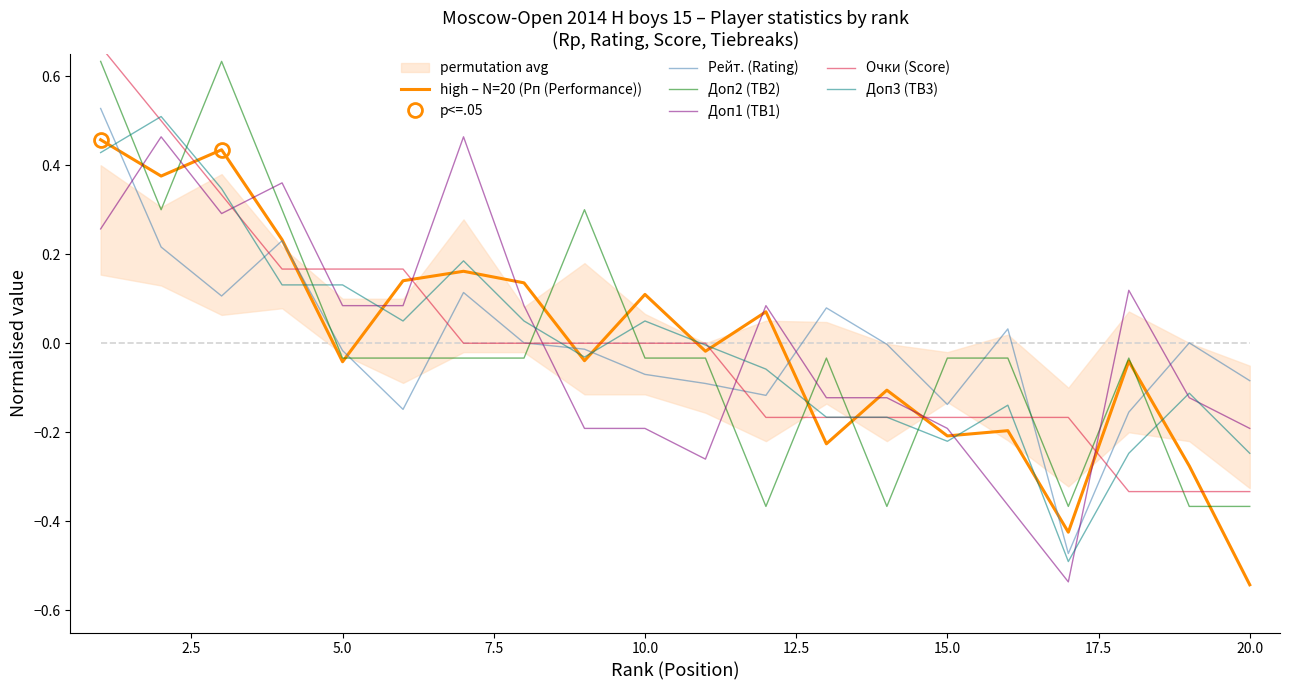

What is the highest value of the Рейт. (Rating) series?

0.5